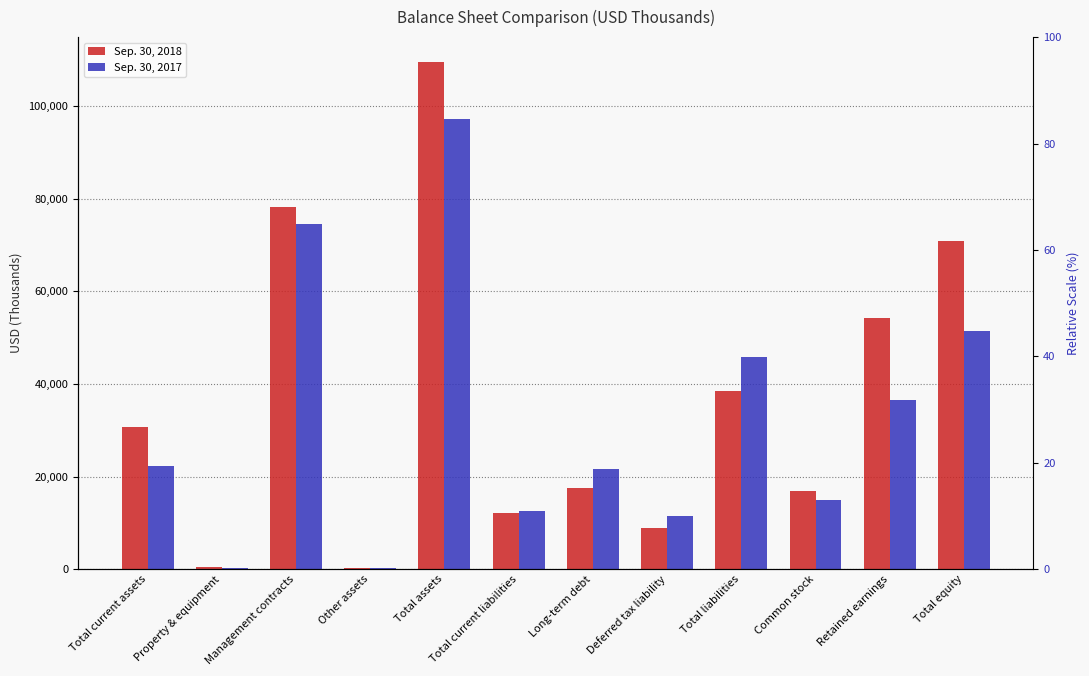

What position from the left is Management contracts?

3